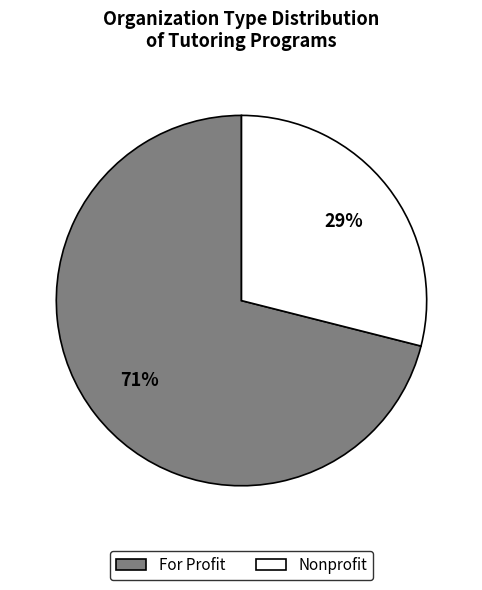

The For Profit slice represents 71% of the pie. True or false?

True